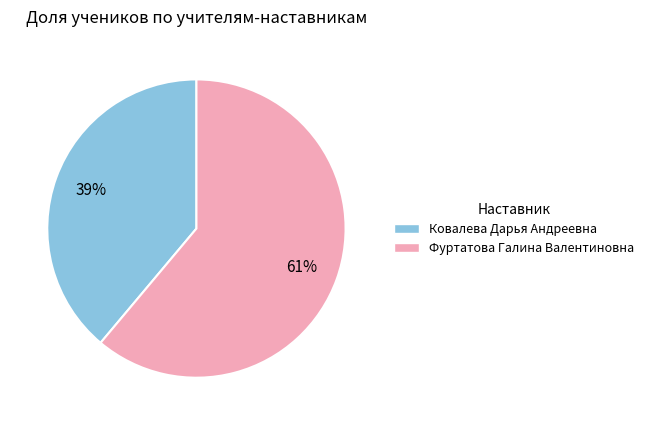

Between Фуртатова Галина Валентиновна and Ковалева Дарья Андреевна, which is larger?

Фуртатова Галина Валентиновна